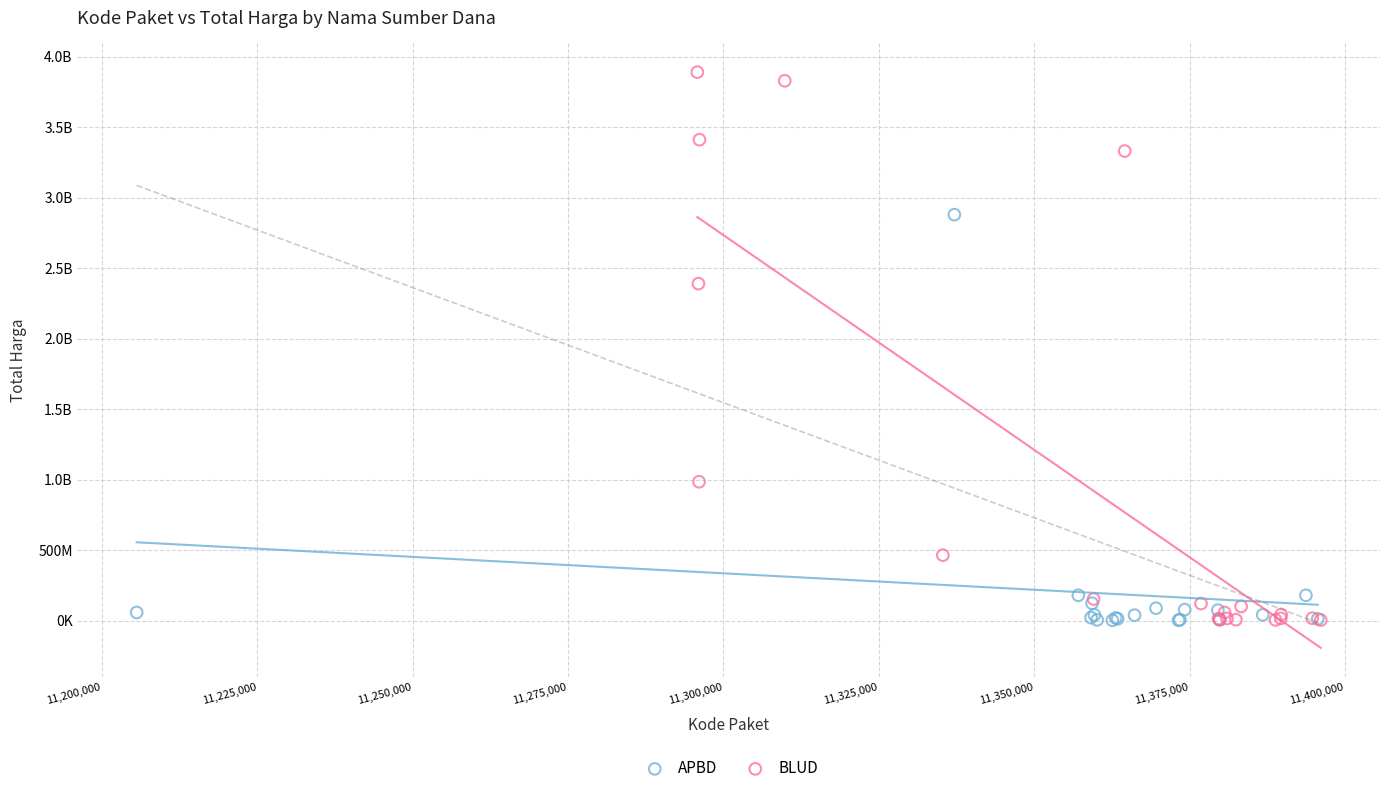

What are all the series names shown in the legend?

APBD, BLUD